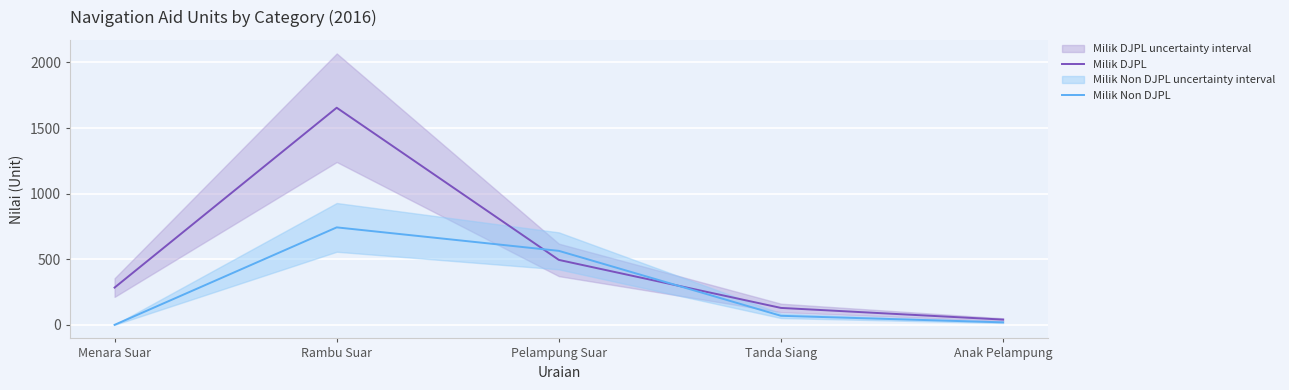

Between Tanda Siang and Anak Pelampung, which is larger?

Tanda Siang